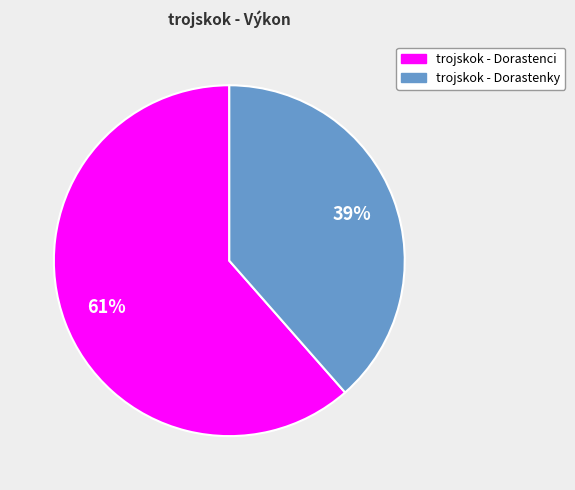

Rank the categories by value from highest to lowest.

trojskok - Dorastenci, trojskok - Dorastenky